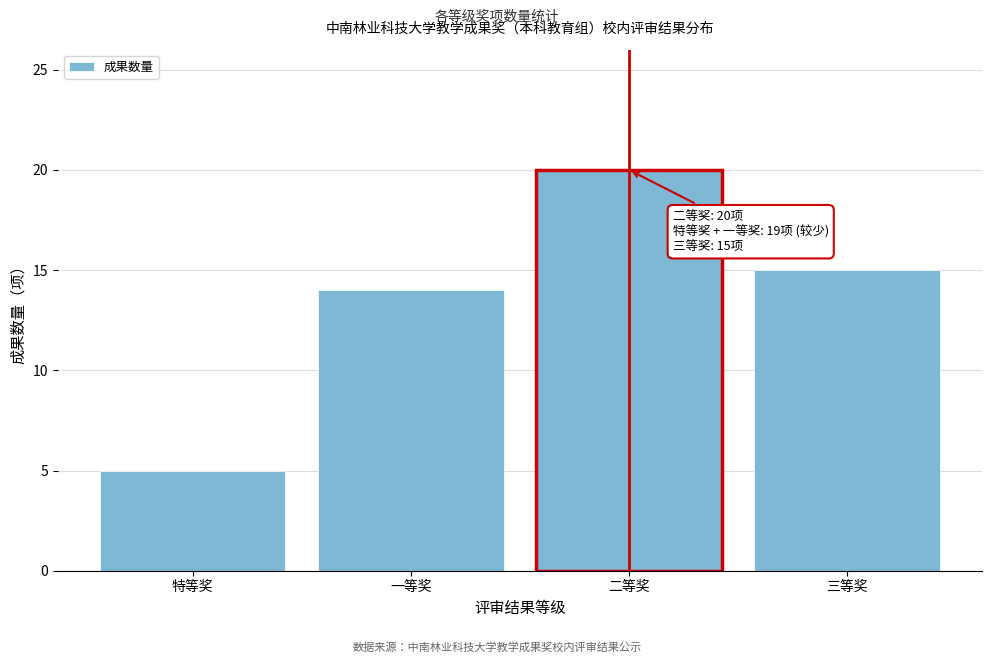

Reading right to left, list all the values displayed in this chart.

15	20	14	5